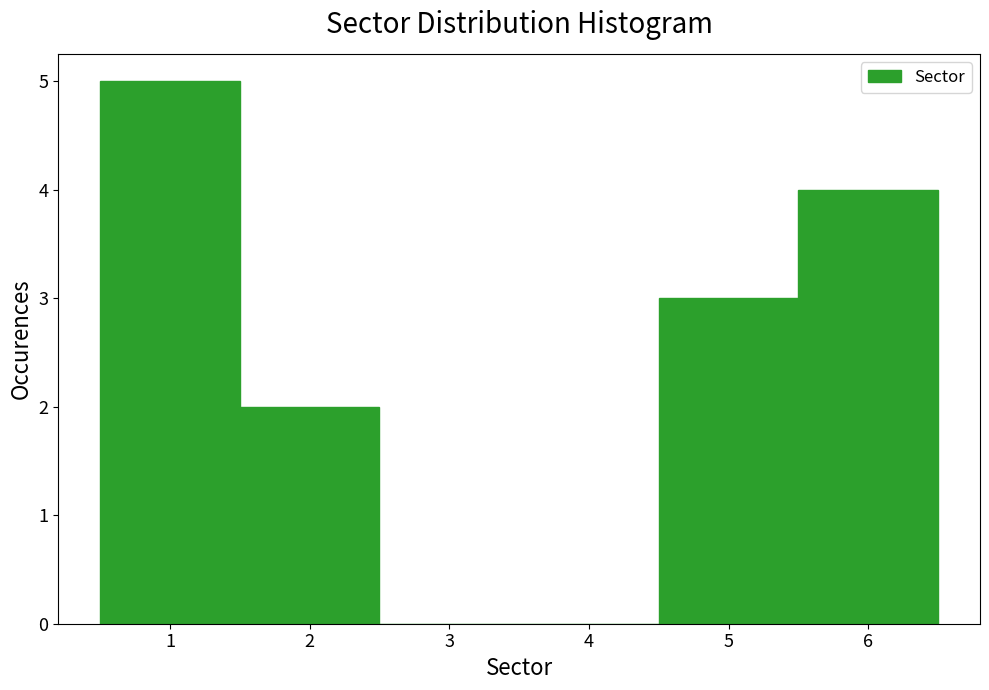

Reading left to right, transcribe this chart: for each bar, give the range it covers on the x-axis and its height. The values are not printed on the chart, so give them approximately, as read against the axis.

0.5 to 1.5: 5
1.5 to 2.5: 2
2.5 to 3.5: 0
3.5 to 4.5: 0
4.5 to 5.5: 3
5.5 to 6.5: 4